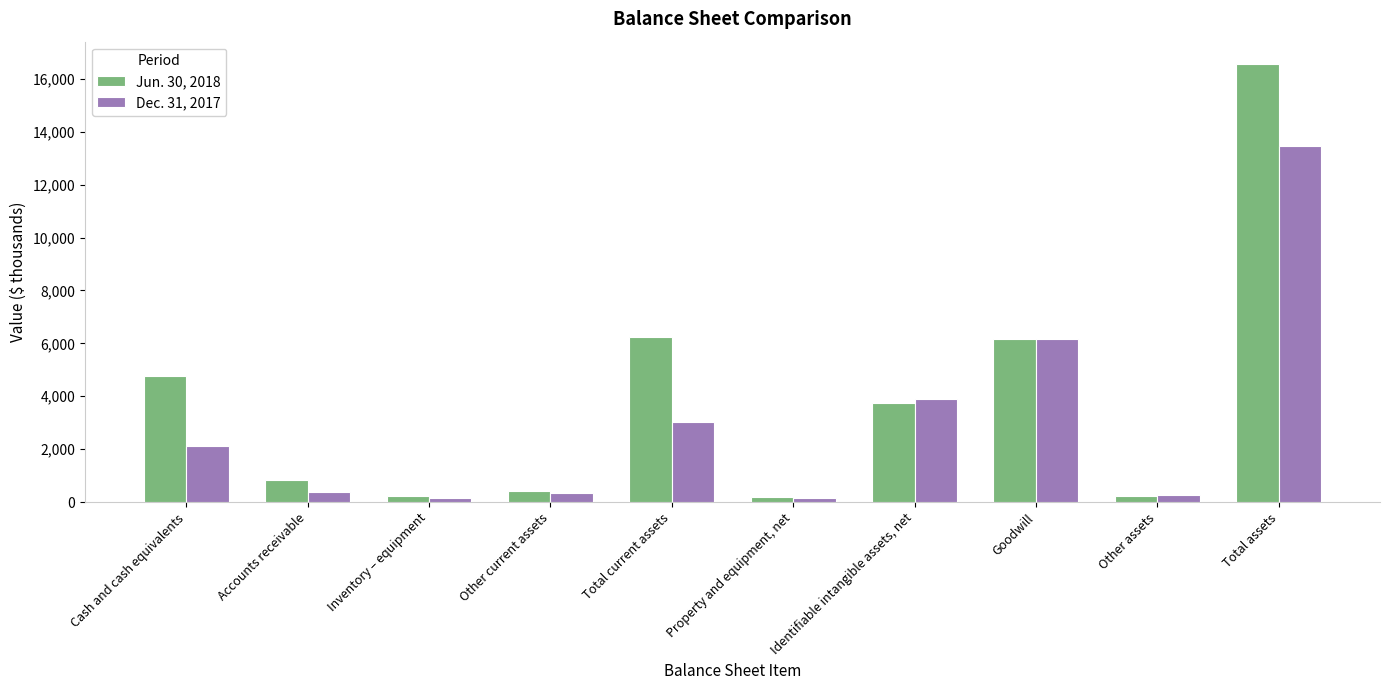

At which label does Dec. 31, 2017 reach its peak?

Total assets